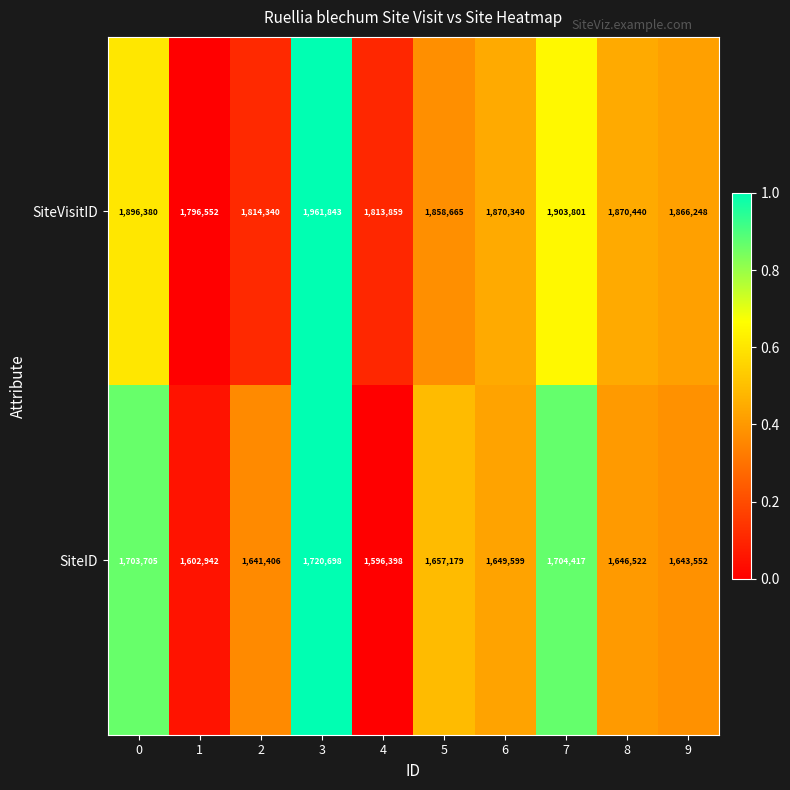

True or false: SiteVisitID has a value of 1814340 at 2.

True